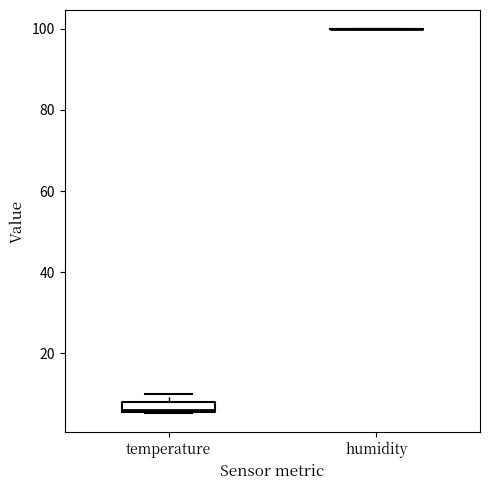

Where is the lower edge of the box for temperature on the y-axis? The values are not printed on the chart, so give them approximately, as read against the axis.

6